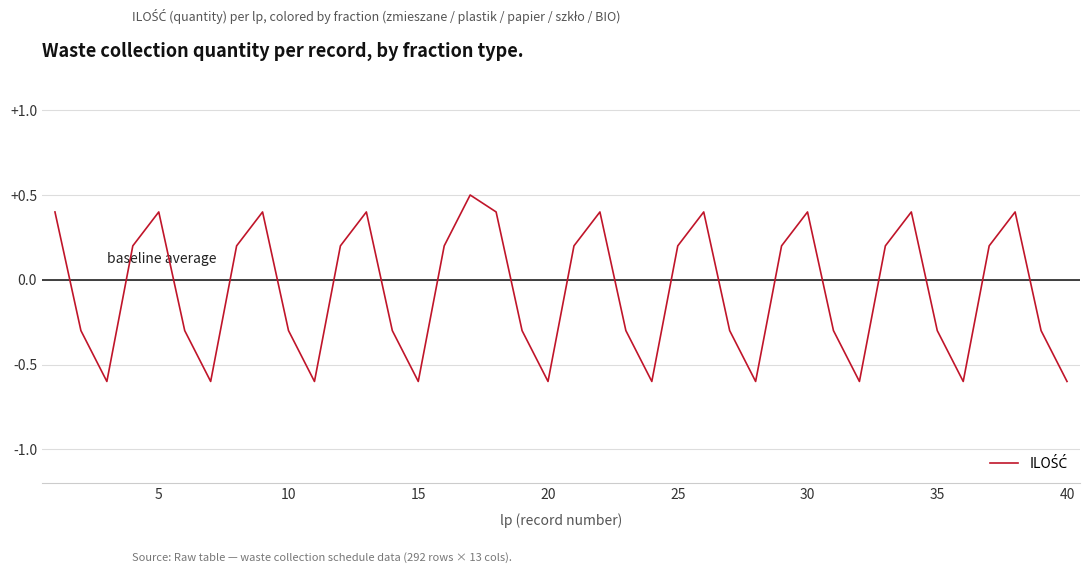

What is the greatest value displayed?

0.5